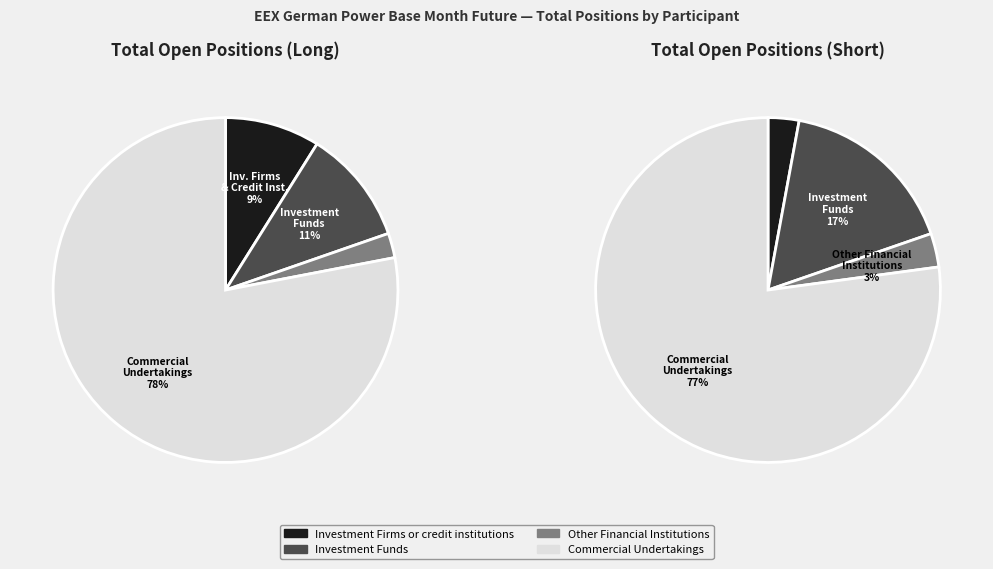

How many segments does this pie chart have?

4